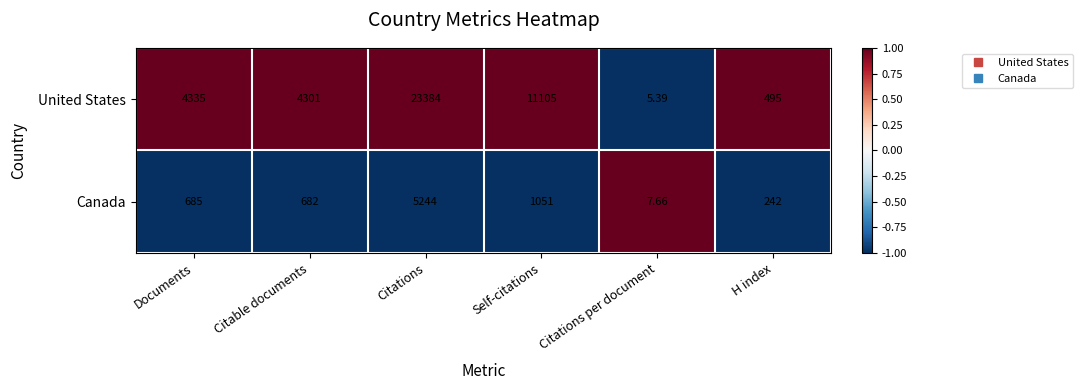

At which label is United States closest to 11694?

Self-citations